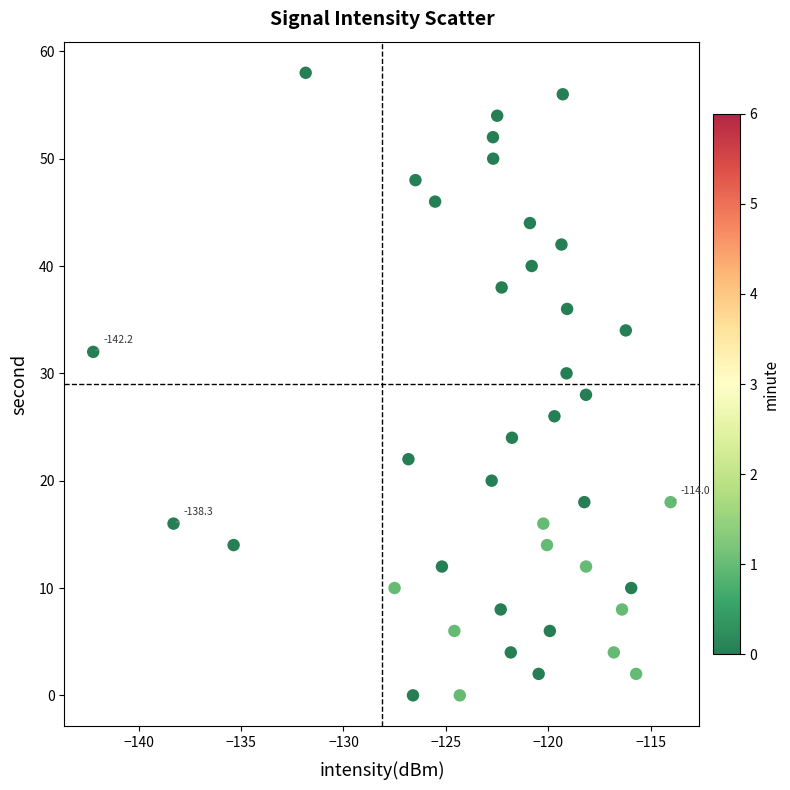

What is the range of Y values (max minus min)?

58